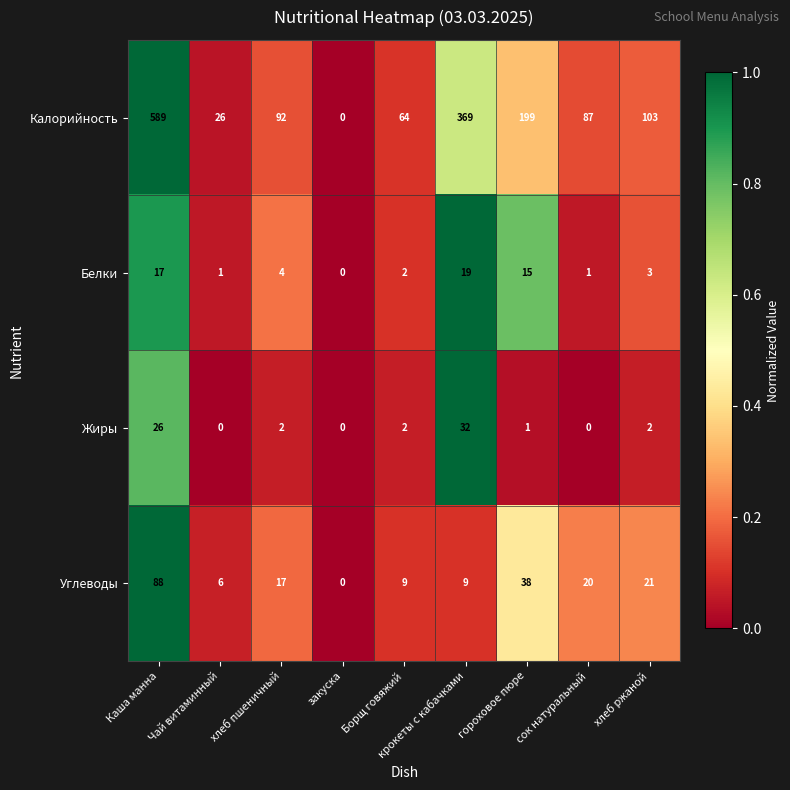

At which category does the chart reach its peak across all series?

Каша манна